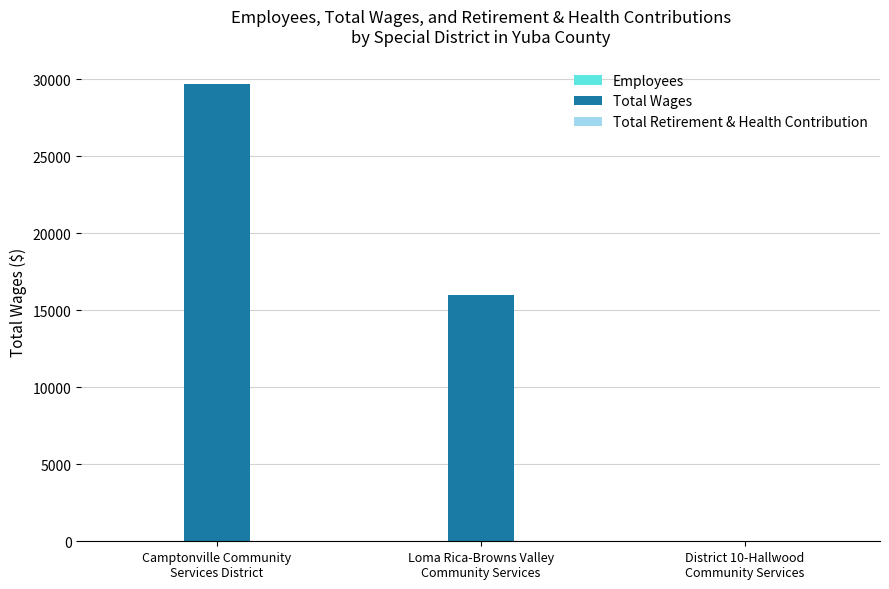

Which series has the largest total across all categories?

Total Wages